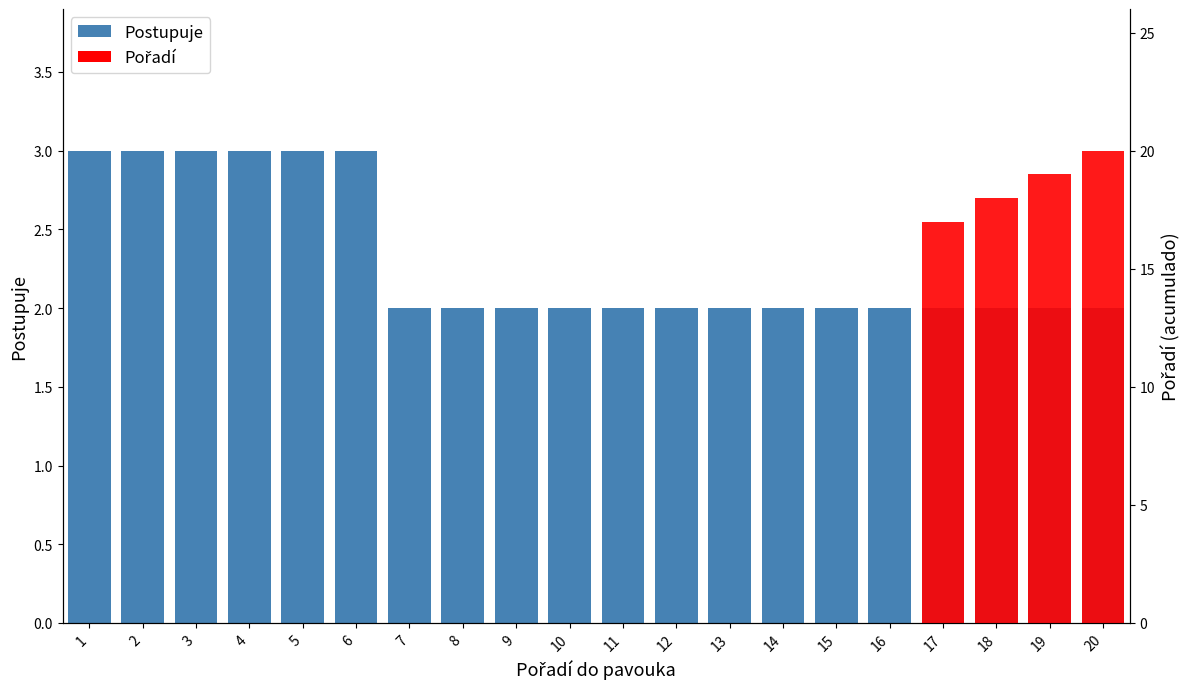

Reading left to right, extract all data points from this chart.

Postupuje: 1=3	2=3	3=3	4=3	5=3	6=3	7=2	8=2	9=2	10=2	11=2	12=2	13=2	14=2	15=2	16=2	17=2	18=2	19=2	20=2
Pořadí: 1=0	2=0	3=0	4=0	5=0	6=0	7=0	8=0	9=0	10=0	11=0	12=0	13=0	14=0	15=0	16=0	17=17	18=18	19=19	20=20